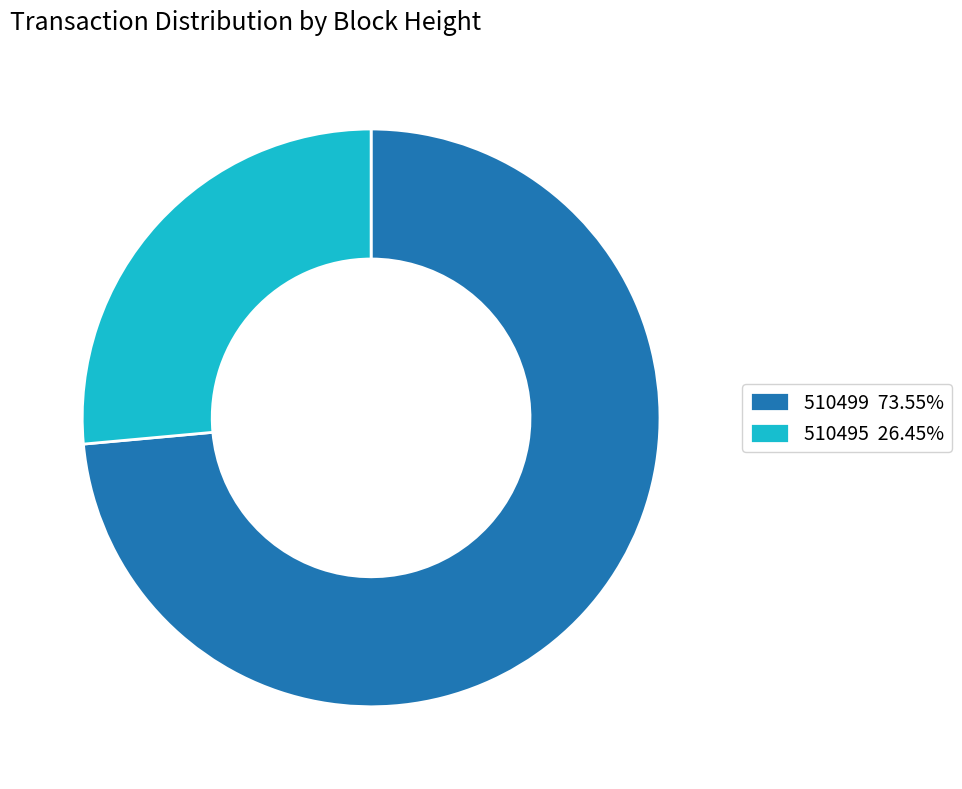

Approximately how many times larger is the value at 510495 26.45% compared to 510499 73.55%?

0.4